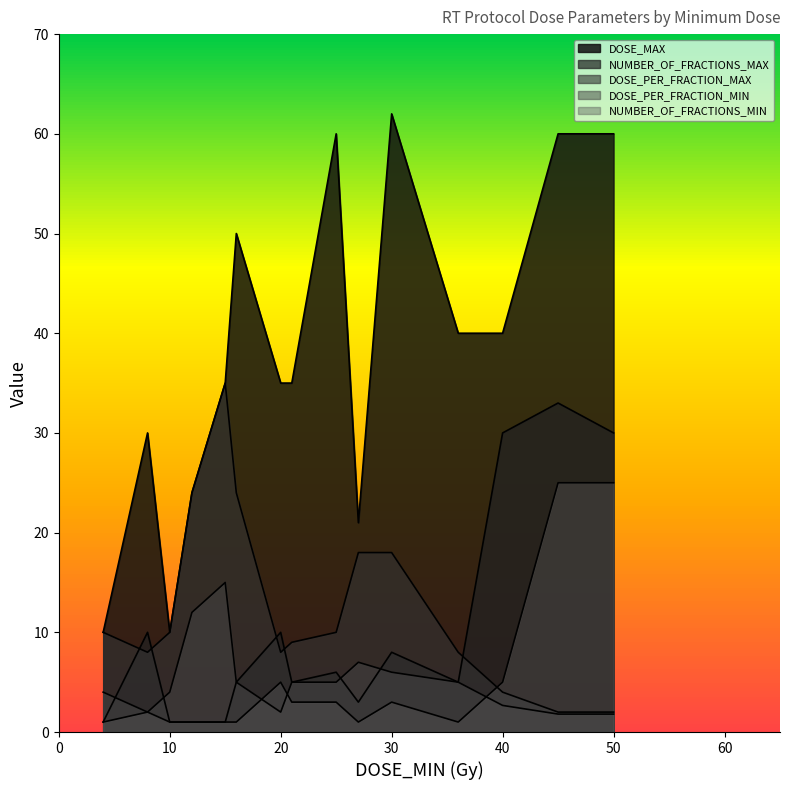

Which series has the largest range (max minus min)?

DOSE_MAX